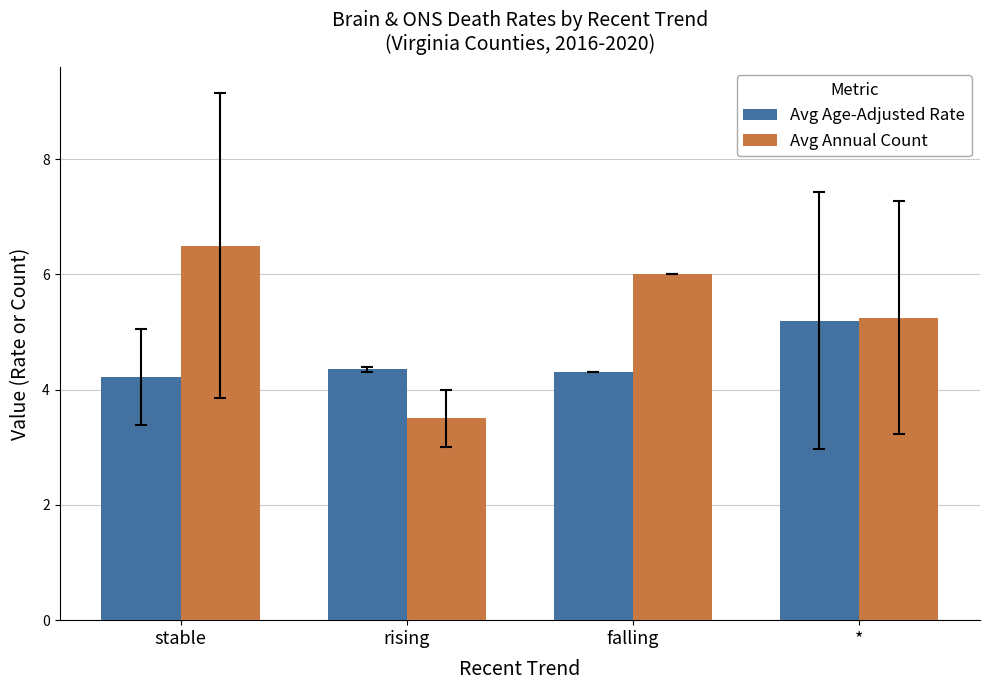

Are the bars horizontal?

No